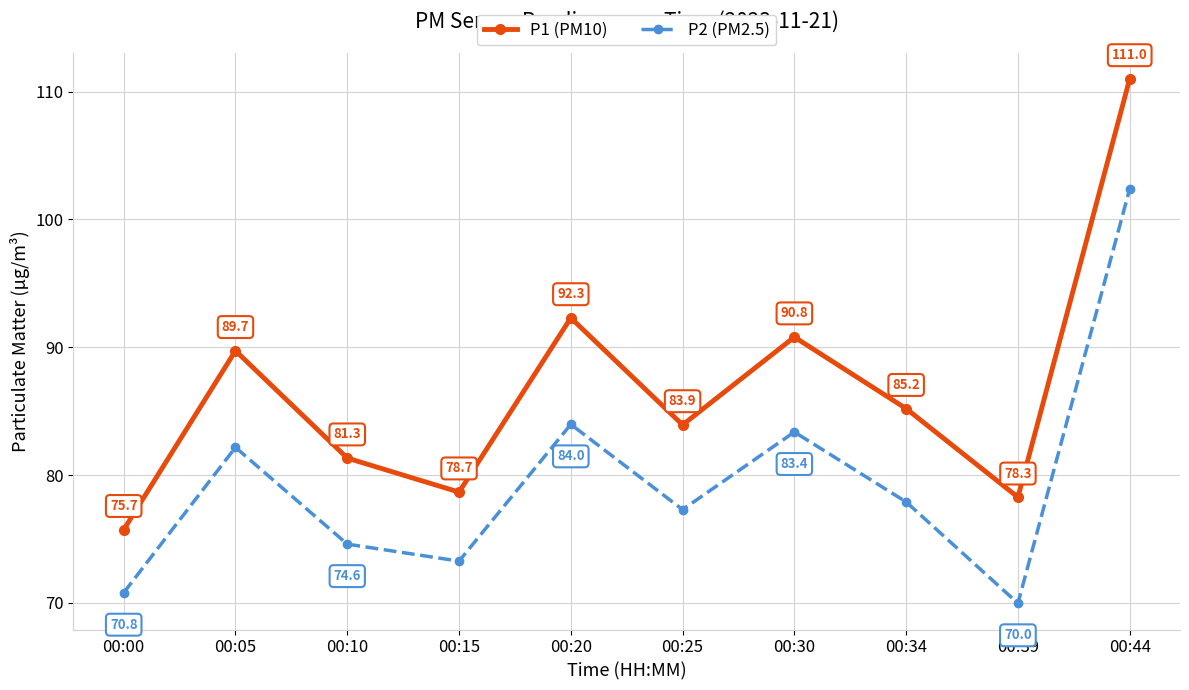

Which series has the largest range (max minus min)?

P1 (PM10)